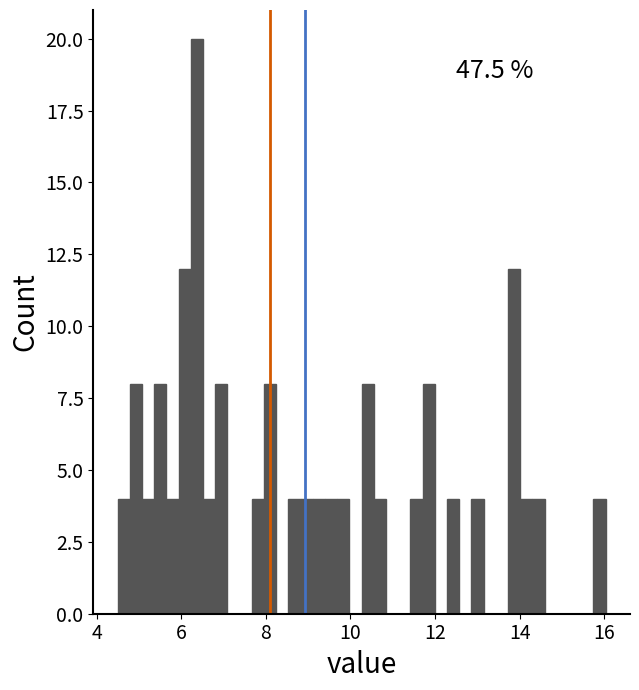

Around what value on the x-axis is the tallest bar? Give the approximate position of its centre, as read against the axis.

6.4